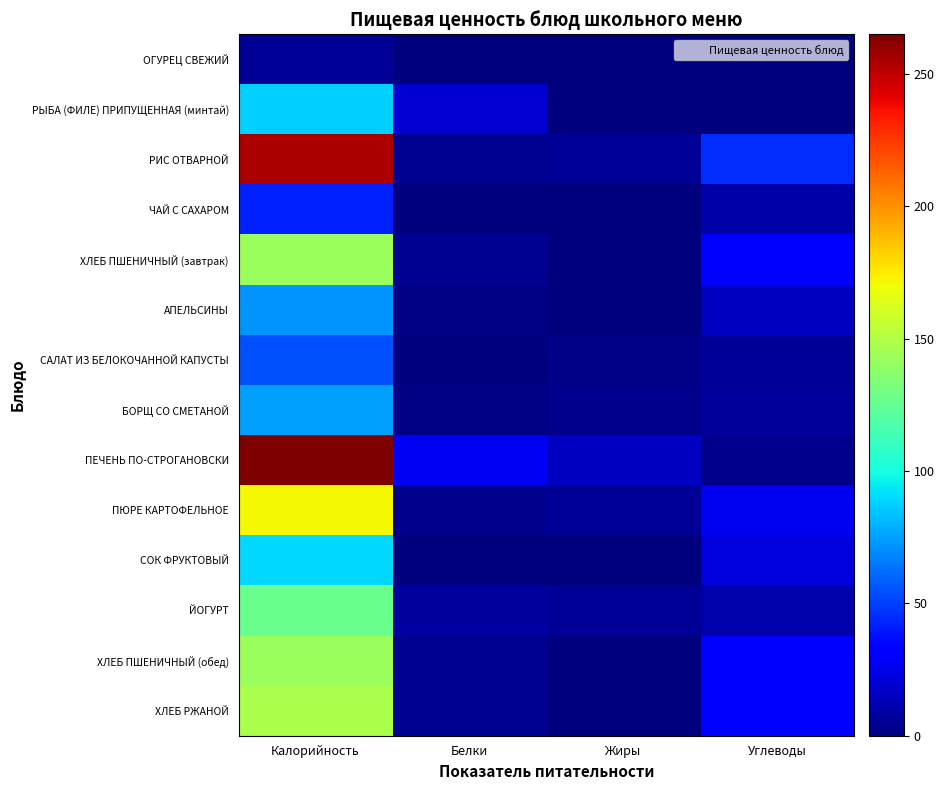

Reading left to right, what are all the values shown in this chart?

ОГУРЕЦ СВЕЖИЙ: Калорийность=6	Белки=0	Жиры=0	Углеводы=1
РЫБА (ФИЛЕ) ПРИПУЩЕННАЯ (минтай): Калорийность=87	Белки=19	Жиры=1	Углеводы=0
РИС ОТВАРНОЙ: Калорийность=254	Белки=5	Жиры=6	Углеводы=45
ЧАЙ С САХАРОМ: Калорийность=42	Белки=0	Жиры=0	Углеводы=10
ХЛЕБ ПШЕНИЧНЫЙ (завтрак): Калорийность=142	Белки=5	Жиры=1	Углеводы=29
АПЕЛЬСИНЫ: Калорийность=72	Белки=2	Жиры=0	Углеводы=16
САЛАТ ИЗ БЕЛОКОЧАННОЙ КАПУСТЫ: Калорийность=54	Белки=1	Жиры=3	Углеводы=6
БОРЩ СО СМЕТАНОЙ: Калорийность=75	Белки=2	Жиры=4	Углеводы=7
ПЕЧЕНЬ ПО-СТРОГАНОВСКИ: Калорийность=265	Белки=27	Жиры=16	Углеводы=4
ПЮРЕ КАРТОФЕЛЬНОЕ: Калорийность=171	Белки=4	Жиры=6	Углеводы=26
СОК ФРУКТОВЫЙ: Калорийность=90	Белки=0	Жиры=0	Углеводы=22
ЙОГУРТ: Калорийность=127	Белки=8	Жиры=6	Углеводы=11
ХЛЕБ ПШЕНИЧНЫЙ (обед): Калорийность=142	Белки=5	Жиры=1	Углеводы=29
ХЛЕБ РЖАНОЙ: Калорийность=148	Белки=5	Жиры=1	Углеводы=30